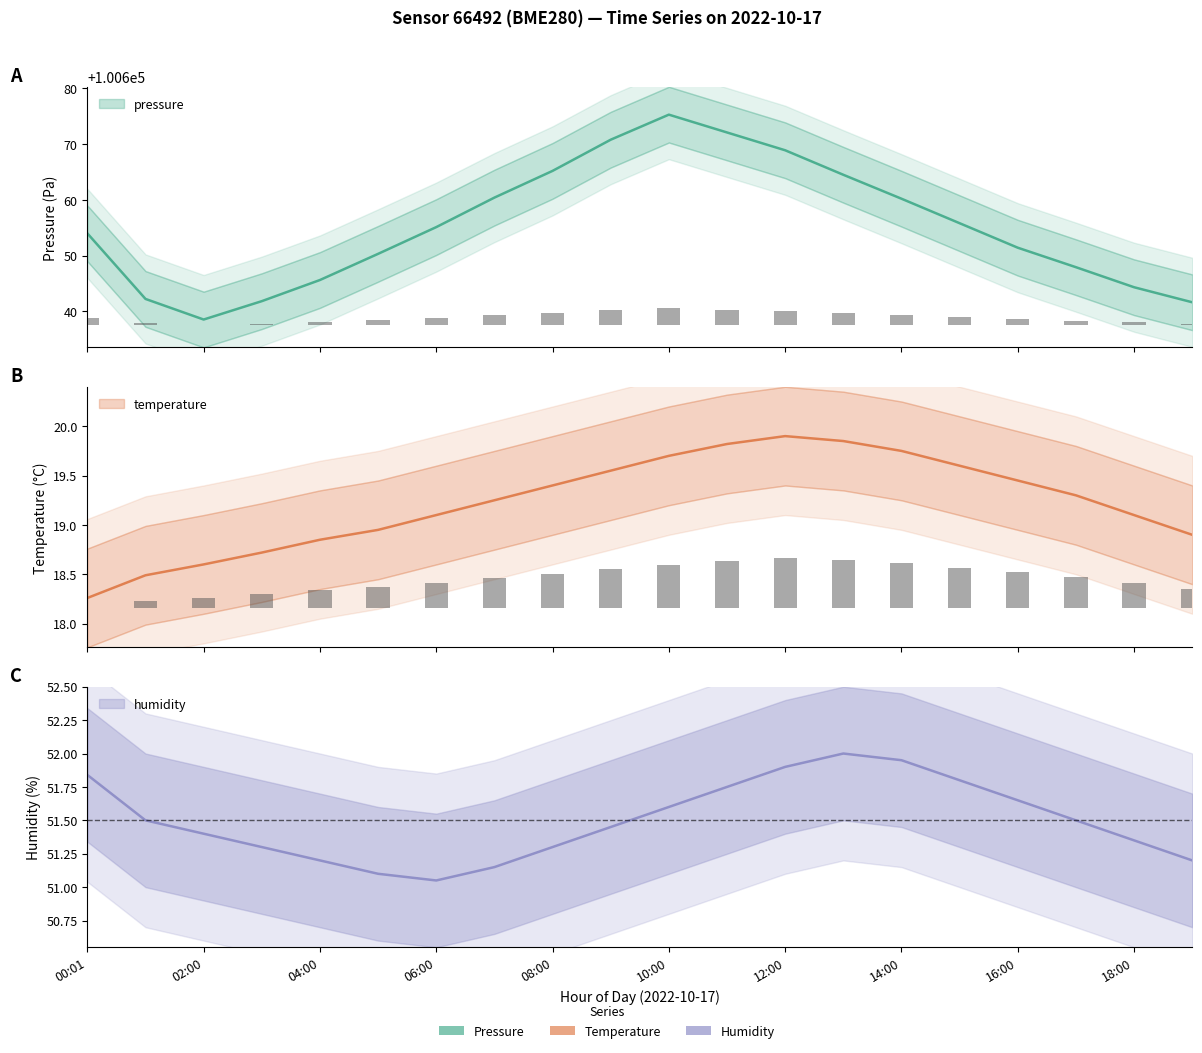

The humidity series shows 69.0 at 09:00. True or false?

False